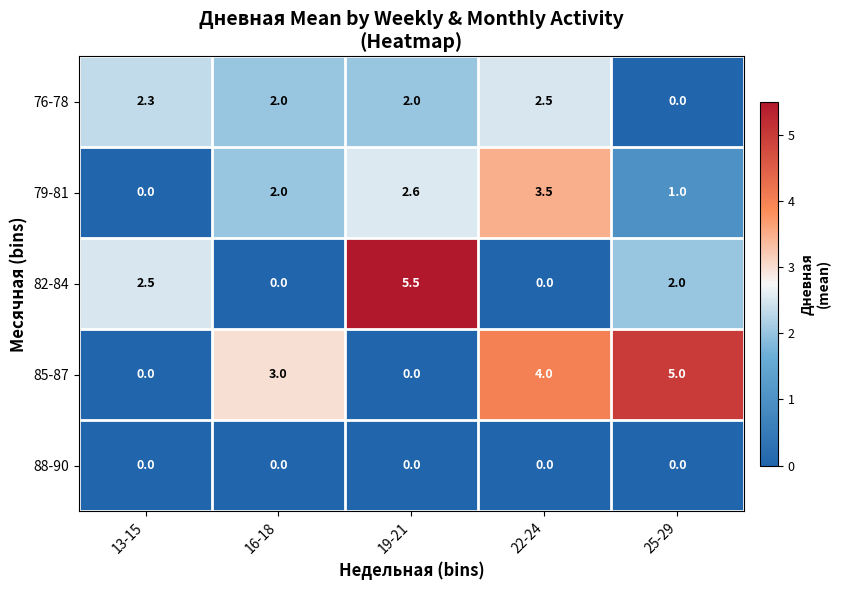

What is the sum of the 82-84 values at 13-15 and 25-29?

4.5